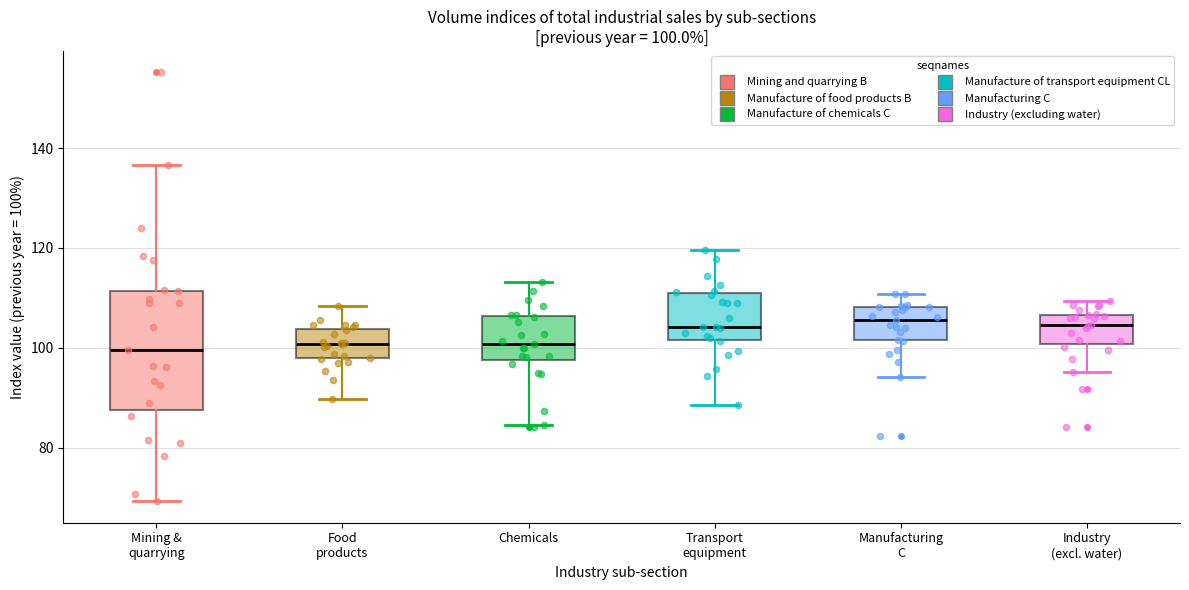

Which box is the tallest, from its lower edge to its upper edge?

Mining & quarrying